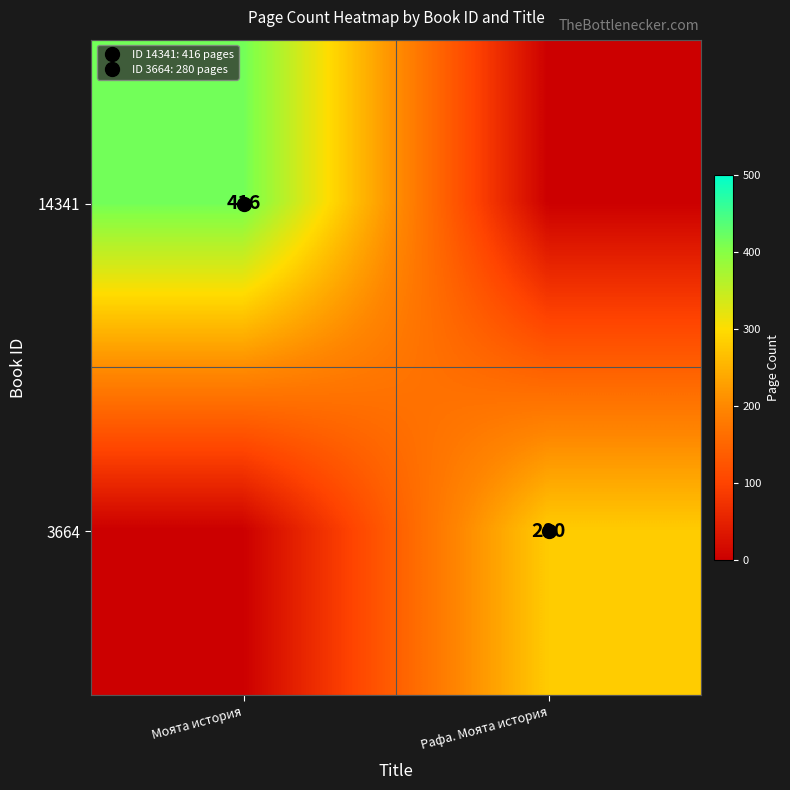

At Рафа. Моята история, list the series in order from smallest to largest.

14341, 3664